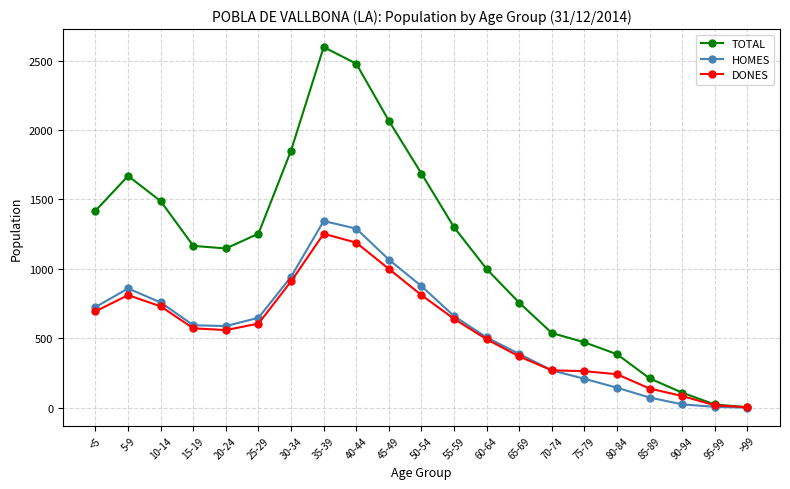

What are all the series names shown in the legend?

TOTAL, HOMES, DONES